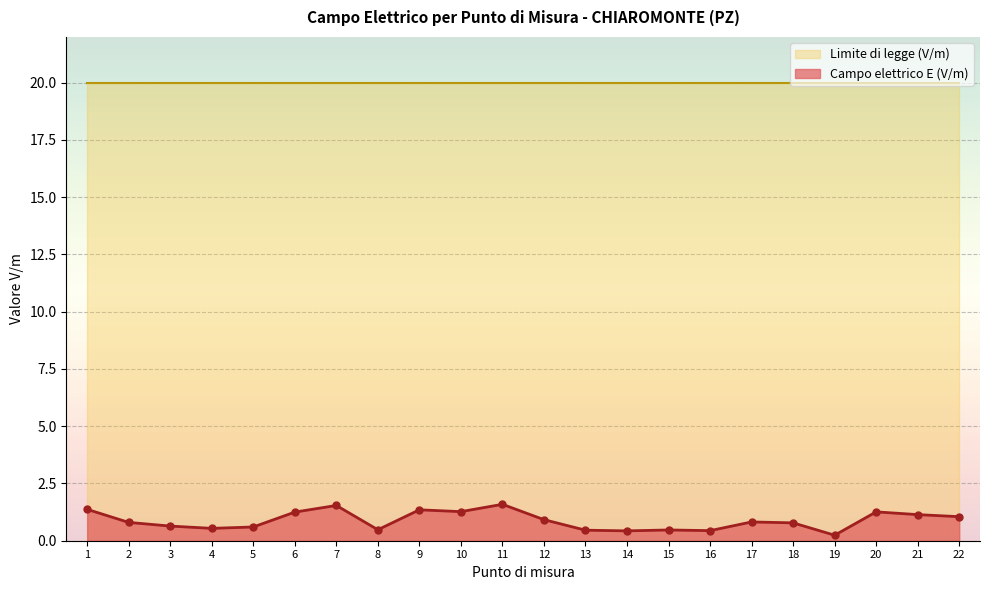

True or false: the data has more than 1 interior local peaks.

True